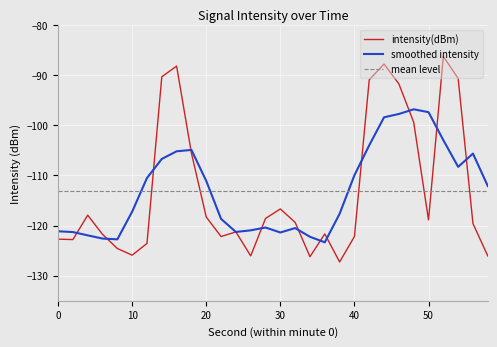

List the labels in order of value, smallest first.

38, 34, 58, 26, 10, 8, 12, 2, 0, 40, 22, 6, 36, 24, 56, 32, 50, 28, 20, 4, 30, 18, 48, 46, 42, 54, 14, 16, 44, 52